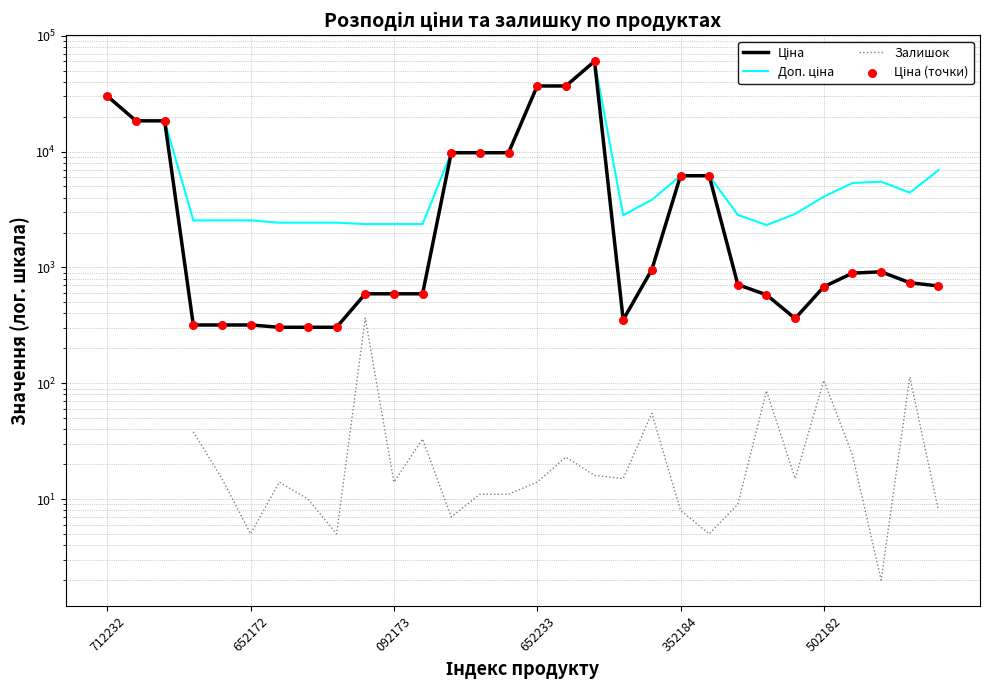

What are all the series names shown in the legend?

Ціна, Доп. ціна, Залишок, Ціна (точки)